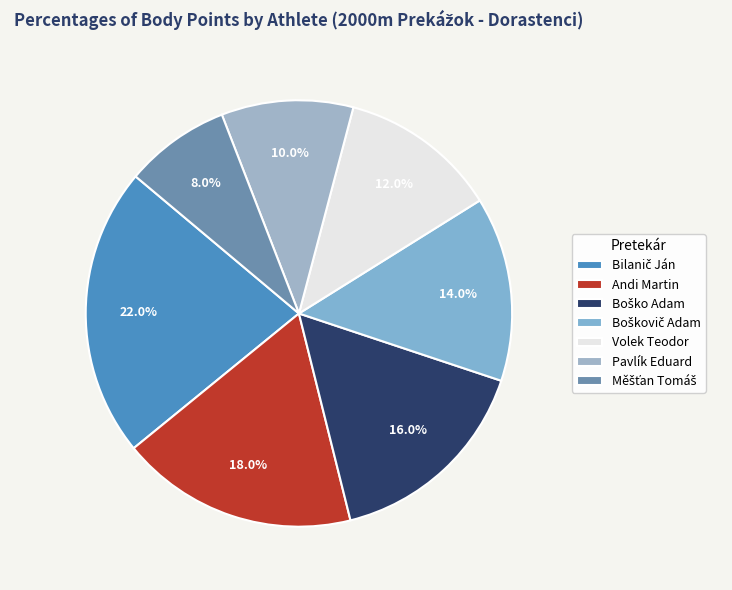

Is there a majority slice in this chart?

No